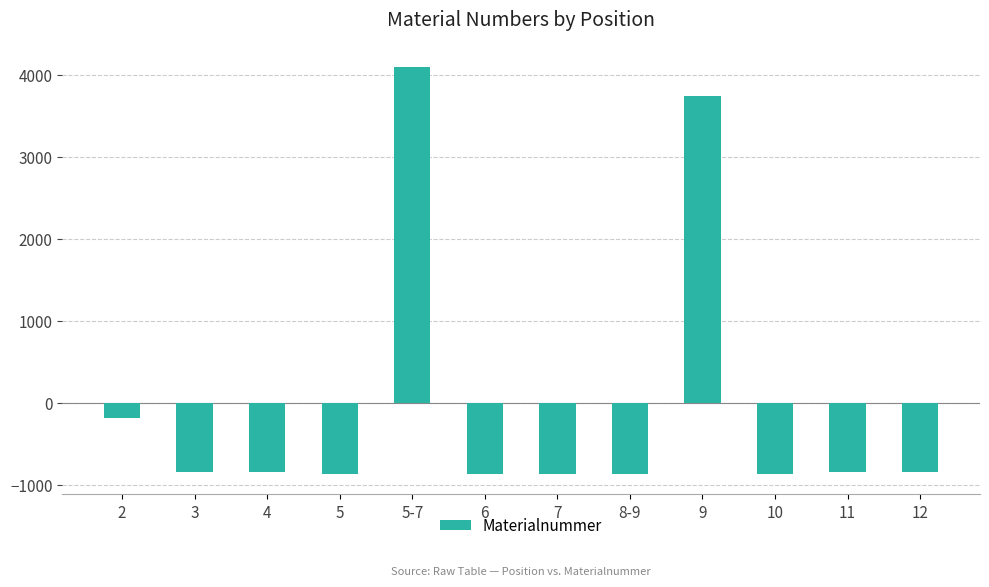

Does the chart contain stacked bars?

No